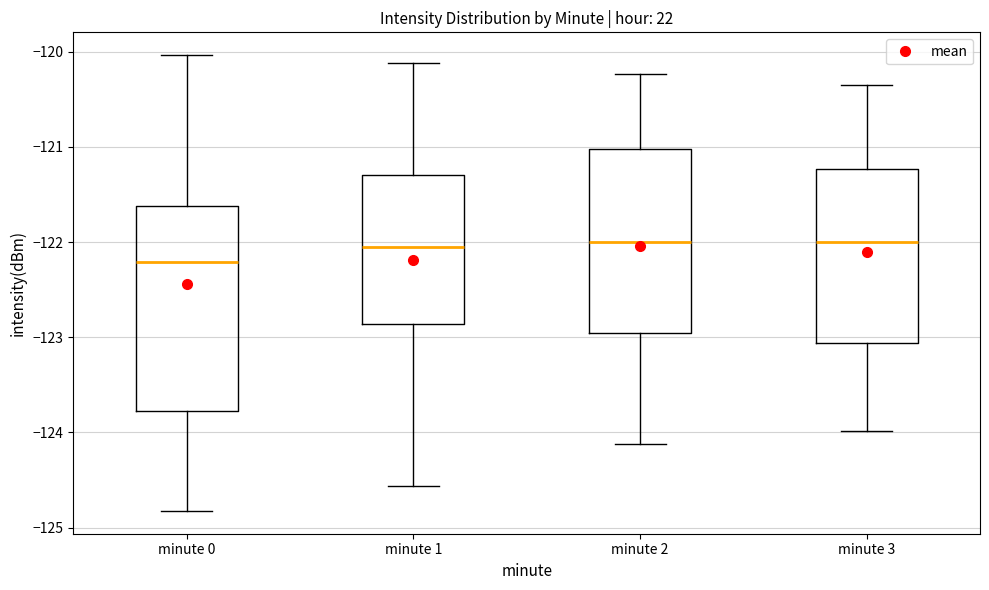

Which box is the tallest, from its lower edge to its upper edge?

minute 0